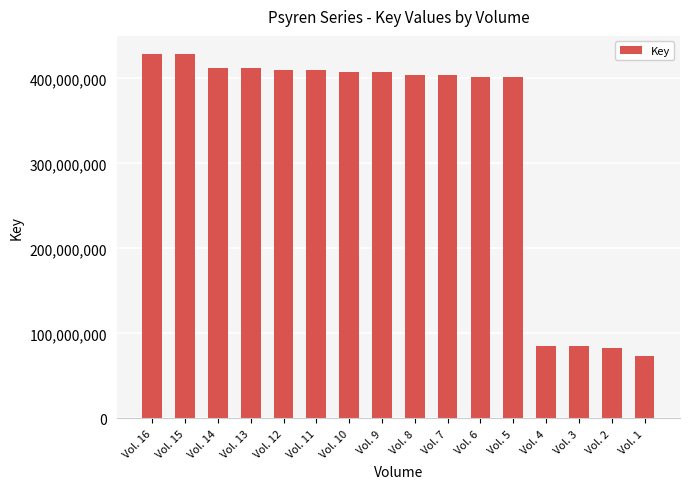

Read the value at Vol. 16, to the nearest 50.

428641600